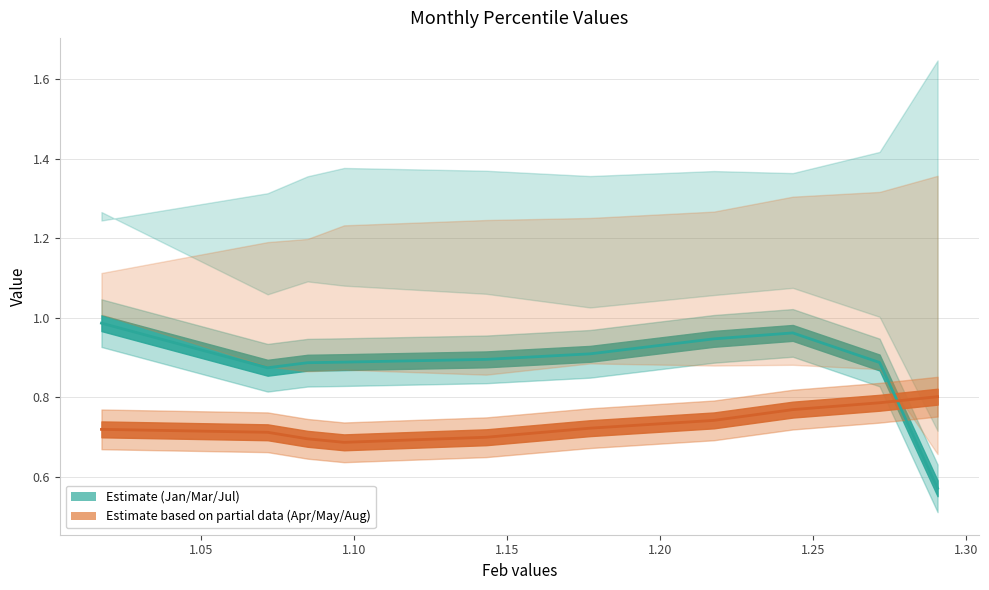

Count the number of categories in the chart.

10